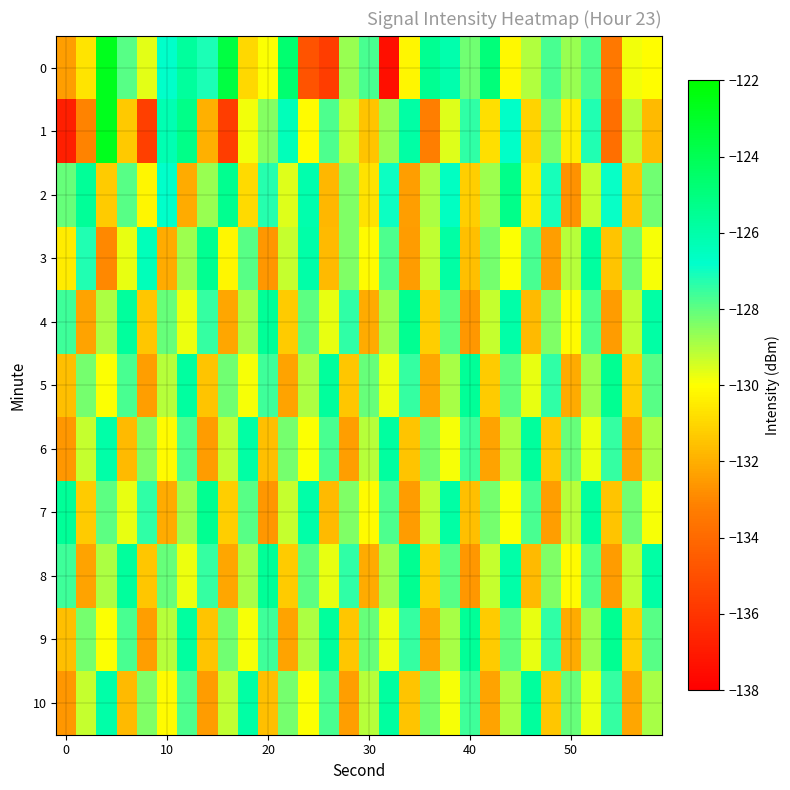

How many categories are shown in the chart?

30